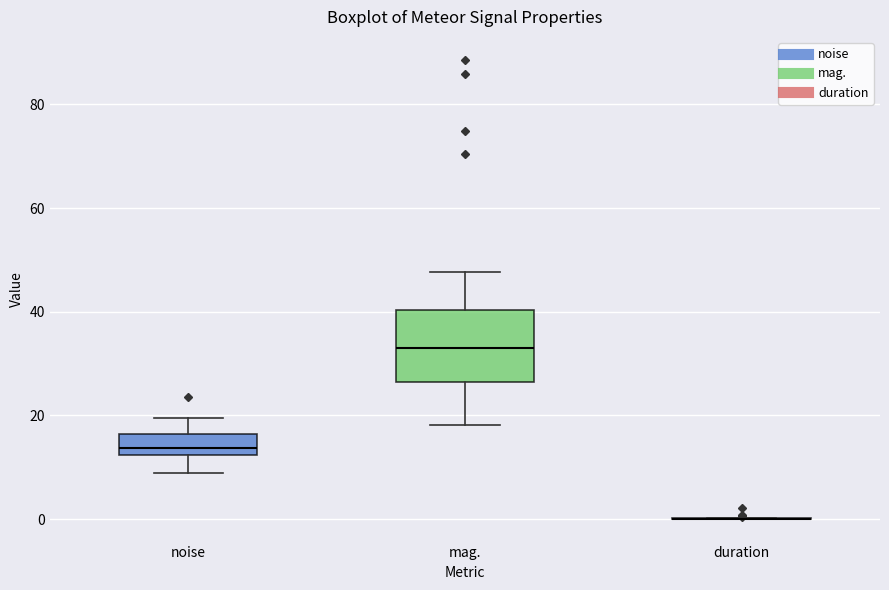

Reading left to right, transcribe this box plot: for each box, give where its median line is, the range the box spans, and where its two whiskers end, as read against the y-axis. The values are not printed on the chart, so give them approximately, as read against the axis.

noise: median 14, box 12 to 16, whiskers 8 to 20
mag.: median 32, box 26 to 40, whiskers 18 to 48
duration: box collapsed to a line at 0, whiskers 0 to 0